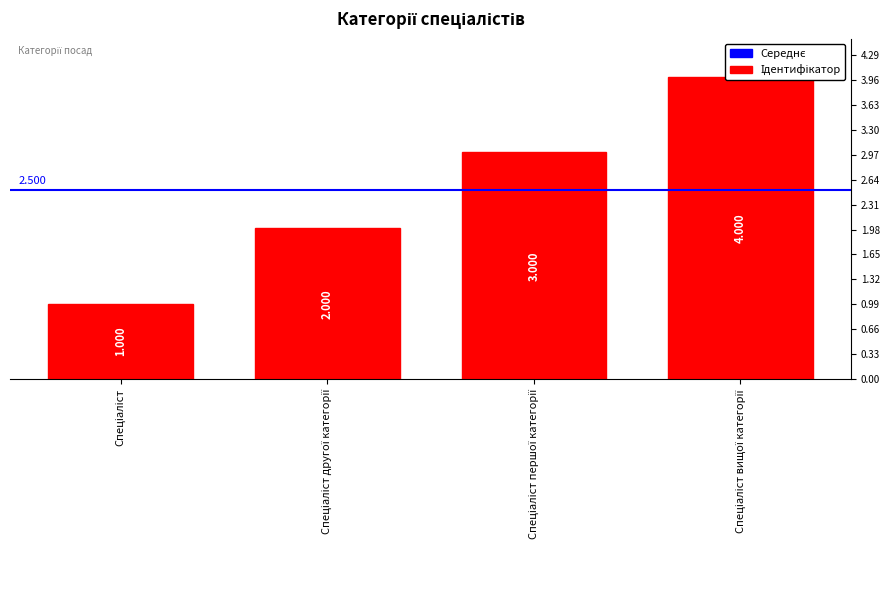

What is the sum of the values at Спеціаліст першої категорії and Спеціаліст вищої категорії?

7